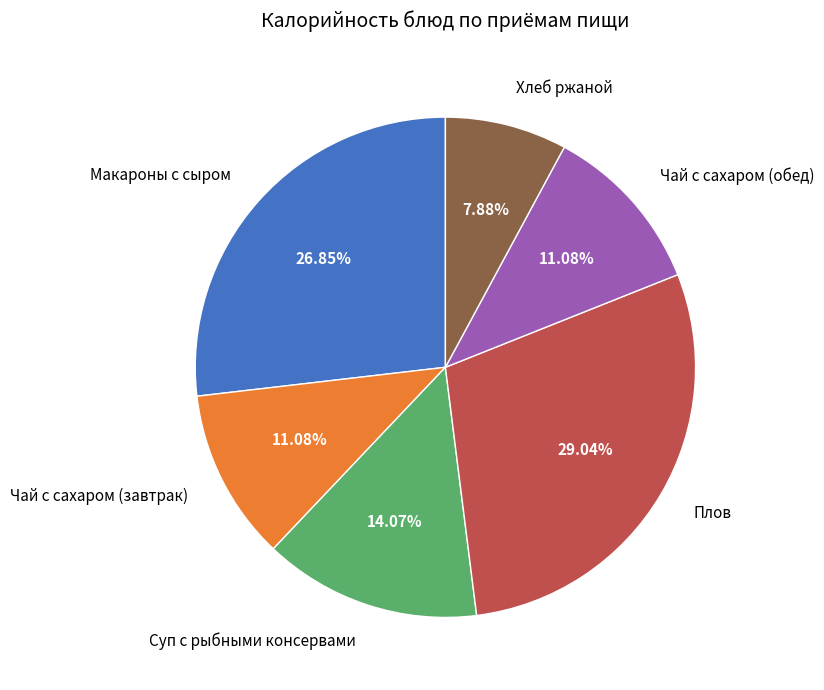

What percentage is the Плов slice, to the nearest percent?

29%